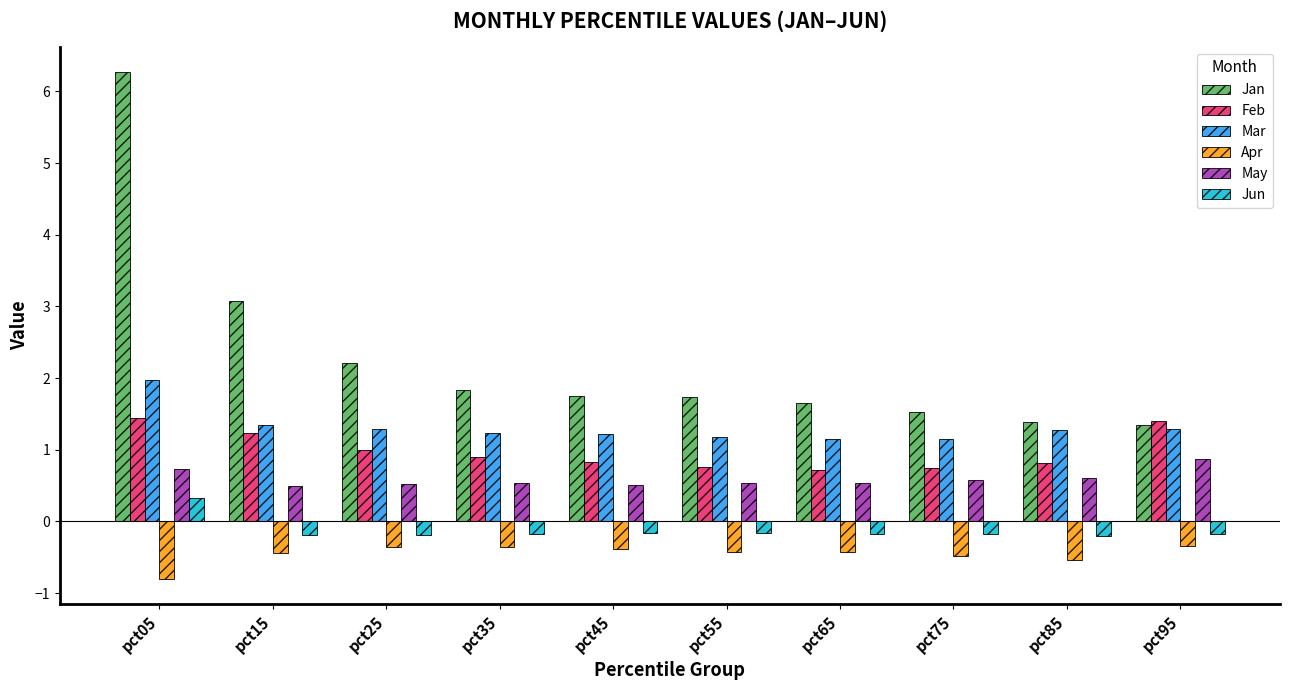

At pct55, list the series in order from largest to smallest.

Jan, Mar, Feb, May, Jun, Apr